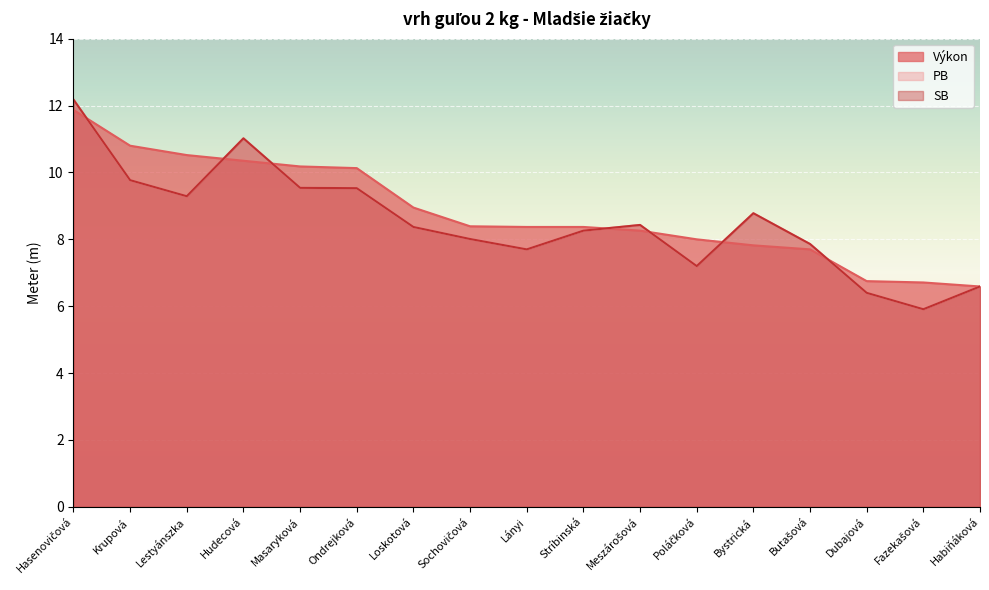

What is the highest value of the PB series?

12.2